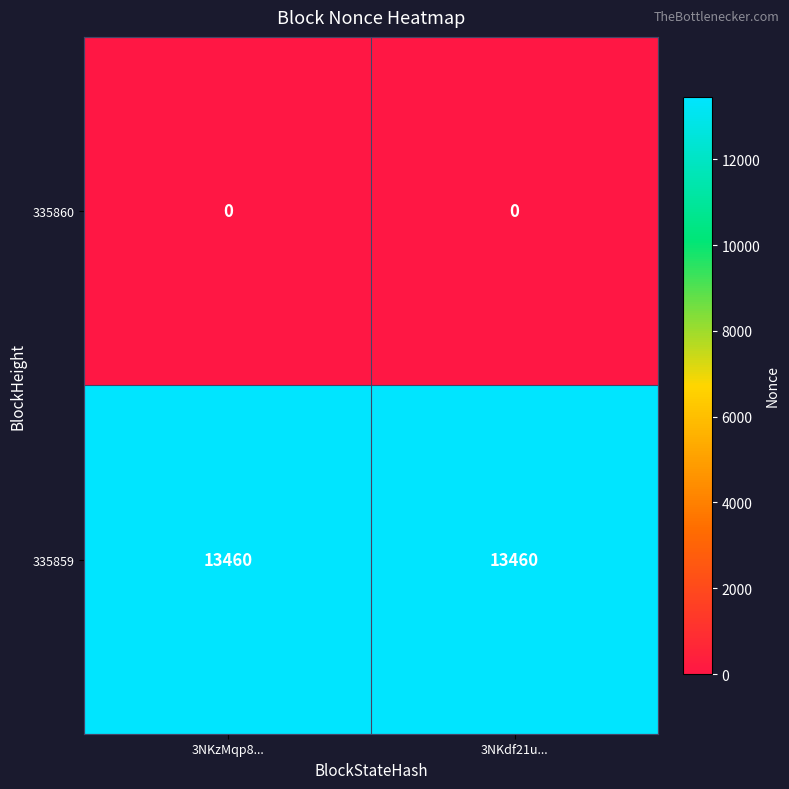

The 335859 series shows 19469 at 3NKdf21u.... True or false?

False